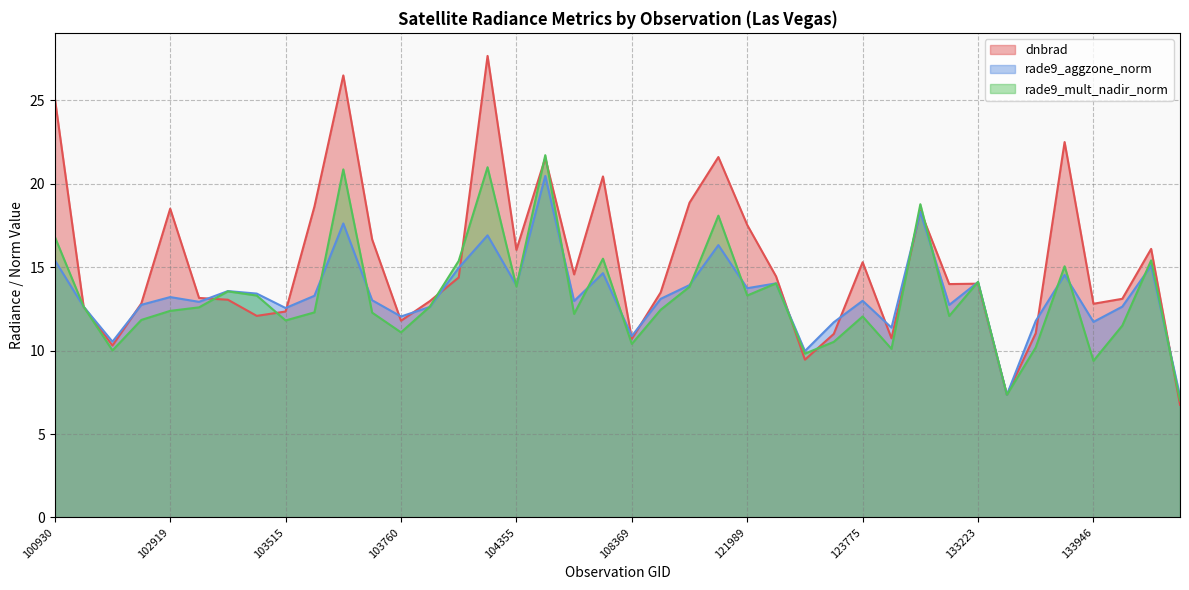

What is the total value across all series at 133405?

22.1